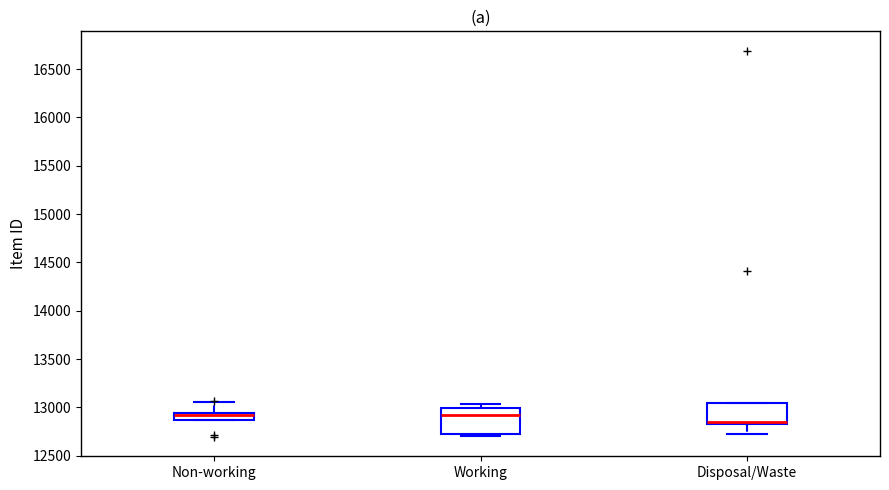

Where is the upper edge of the box for Disposal/Waste on the y-axis? The values are not printed on the chart, so give them approximately, as read against the axis.

13050